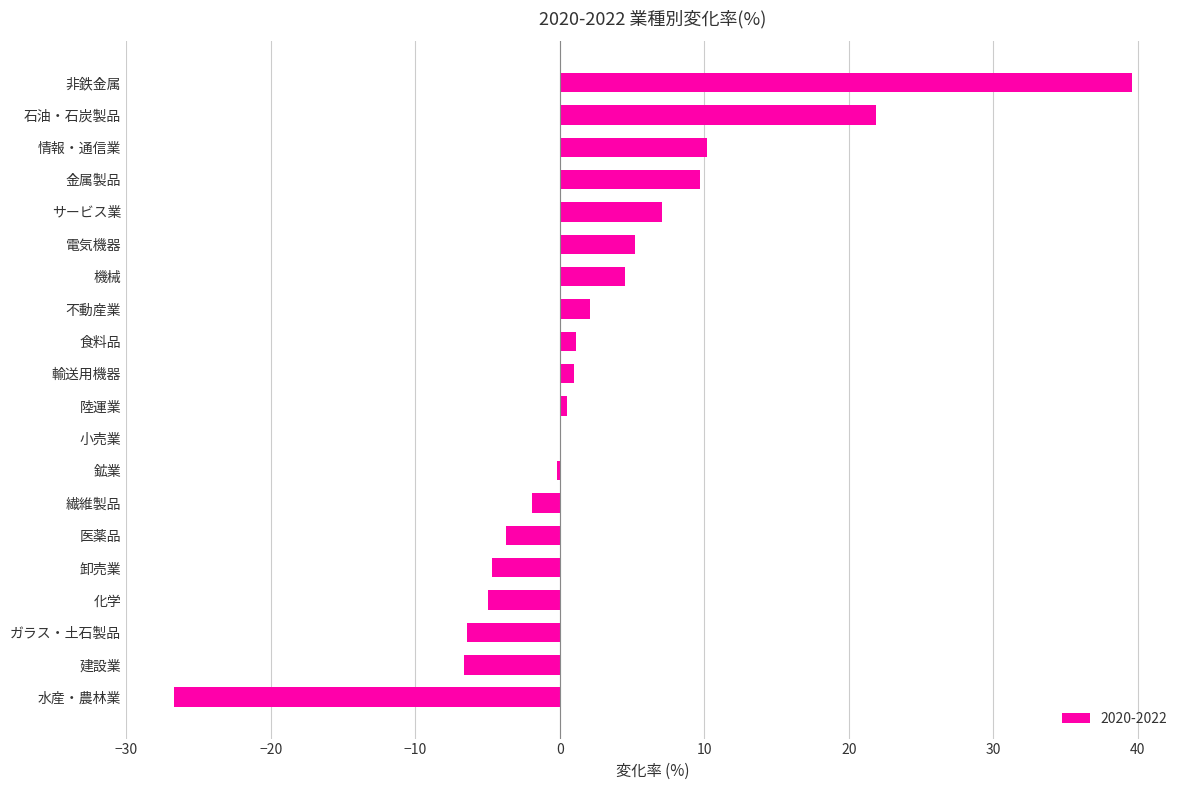

The value at 食料品 is 1.1. True or false?

True